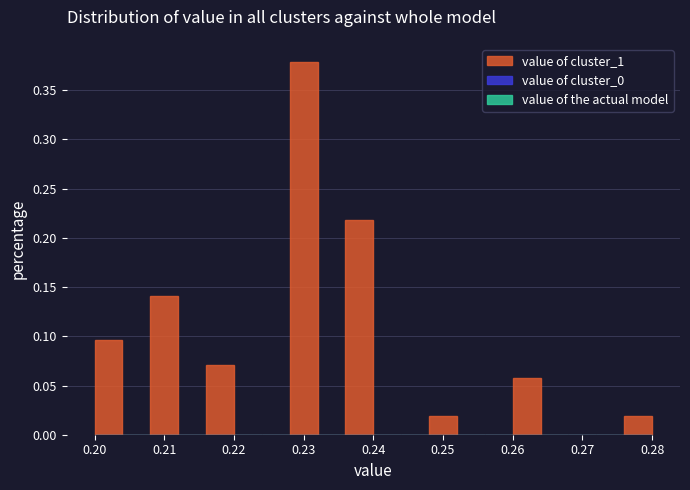

Reading left to right, list every bar in this chart as the range it spans on the x-axis followed by its height. The values are not printed on the chart, so give them approximately, as read against the axis.

0.200 to 0.204: 0.095
0.204 to 0.208: 0
0.208 to 0.212: 0.140
0.212 to 0.216: 0
0.216 to 0.220: 0.070
0.220 to 0.224: 0
0.224 to 0.228: 0
0.228 to 0.232: 0.380
0.232 to 0.236: 0
0.236 to 0.240: 0.220
0.240 to 0.244: 0
0.244 to 0.248: 0
0.248 to 0.252: 0.020
0.252 to 0.256: 0
0.256 to 0.260: 0
0.260 to 0.264: 0.060
0.264 to 0.268: 0
0.268 to 0.272: 0
0.272 to 0.276: 0
0.276 to 0.280: 0.020